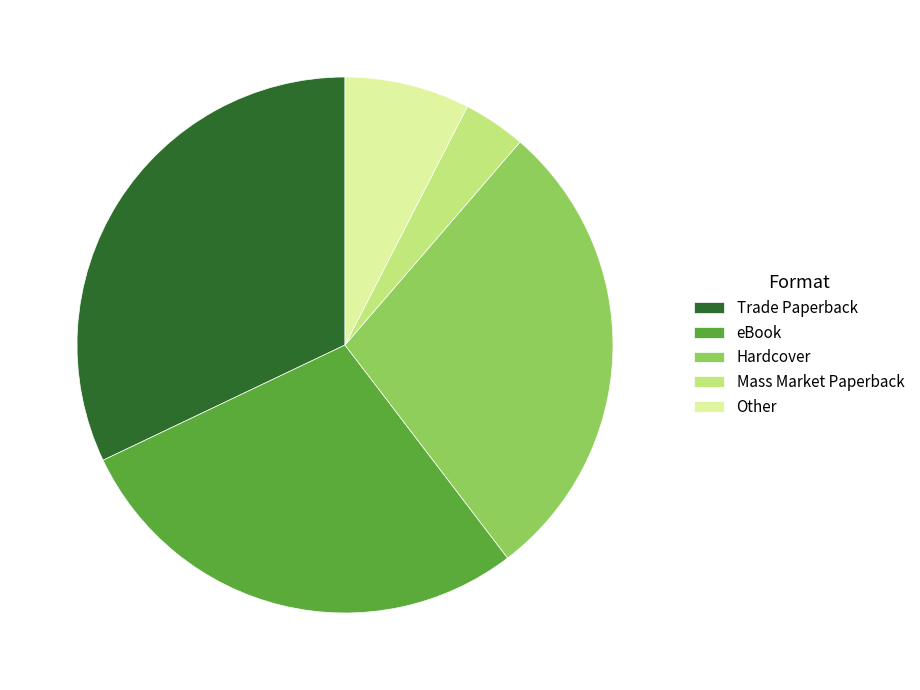

Combined, do Mass Market Paperback and Other account for over 50%?

No